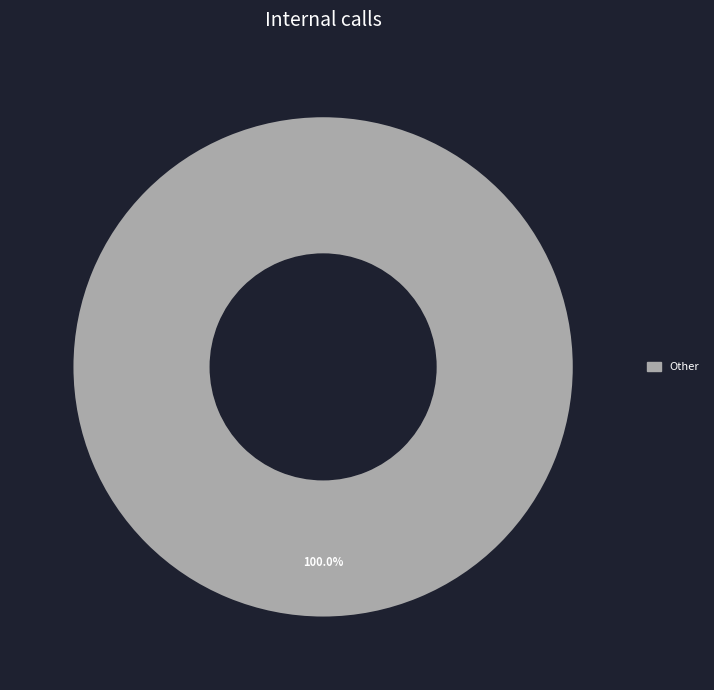

Is there a majority slice in this chart?

Yes